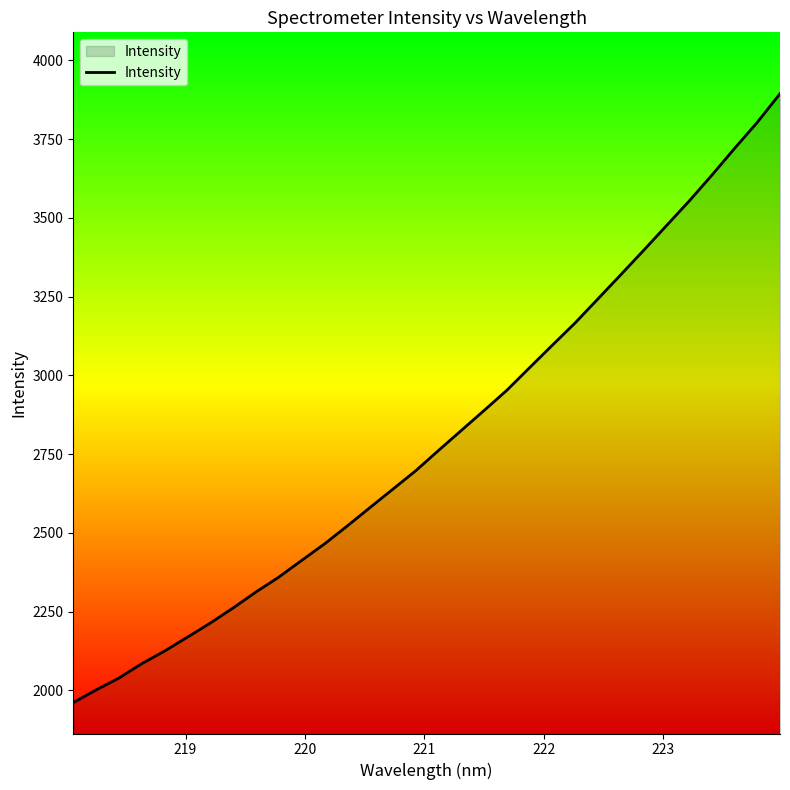

True or false: there are more than 2 points higher than both neighbors.

False